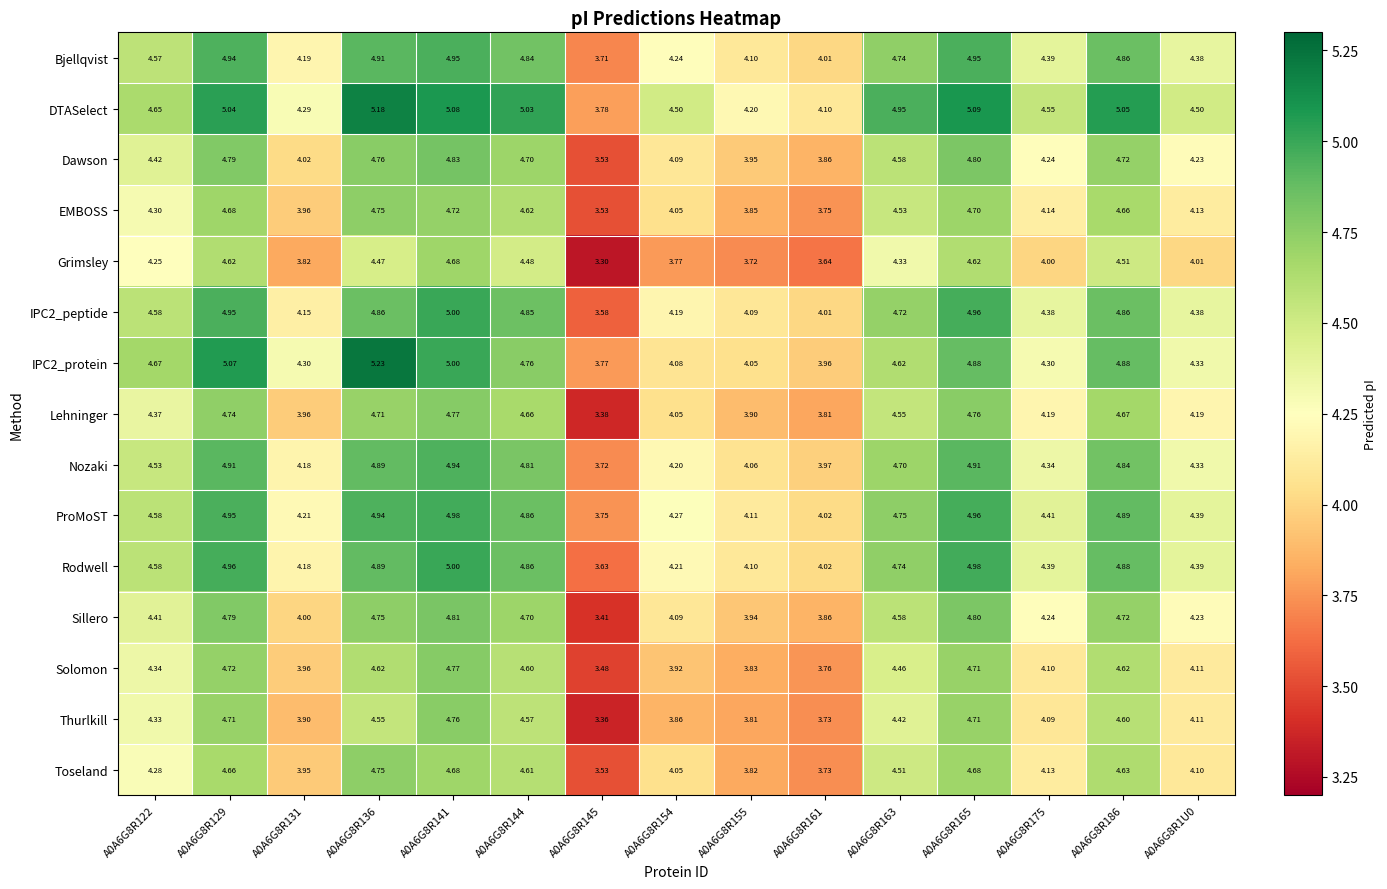

Which series has the largest total across all categories?

DTASelect